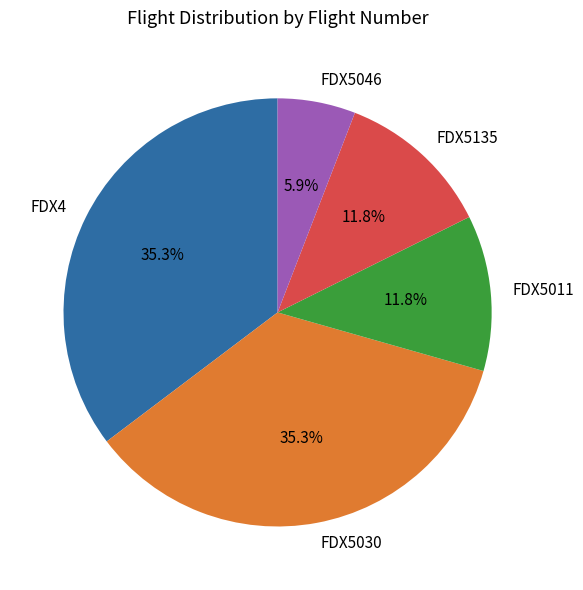

To the nearest percent, what is the combined percentage of FDX4 and FDX5030?

71%